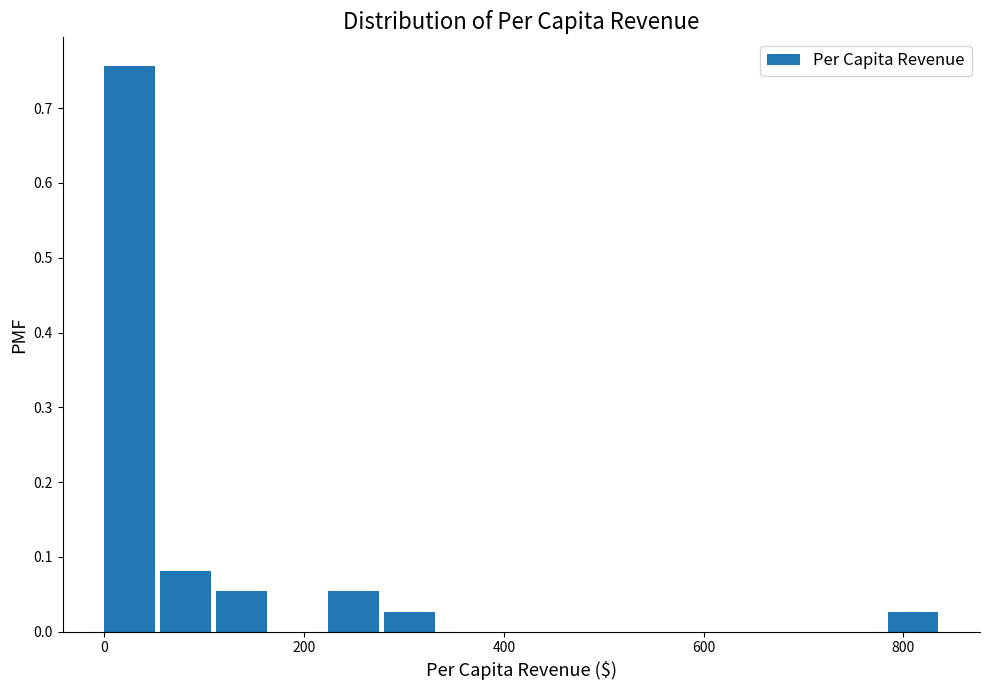

Around what value on the x-axis is the tallest bar? Give the approximate position of its centre, as read against the axis.

20